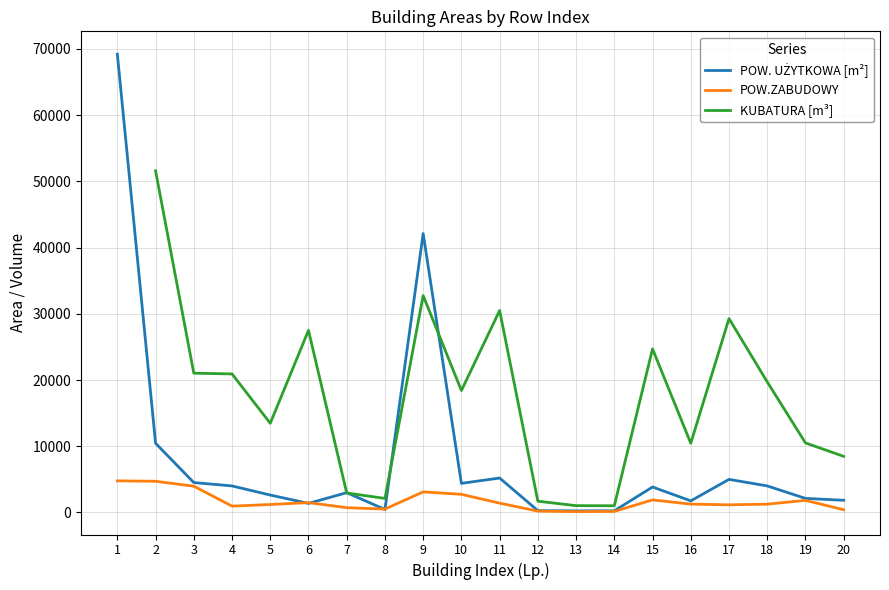

What are all the series names shown in the legend?

POW. UŻYTKOWA [m²], POW.ZABUDOWY, KUBATURA [m³]